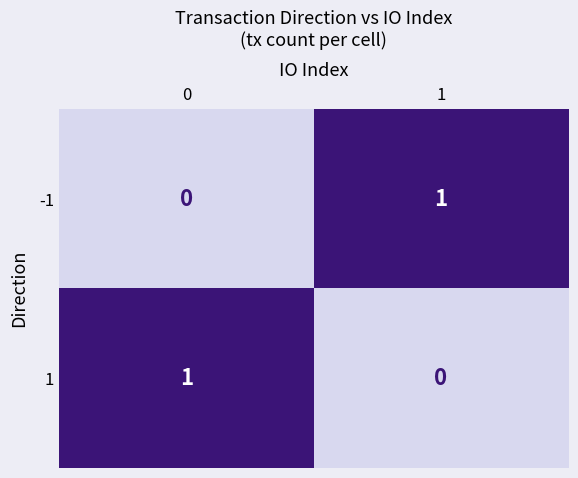

True or false: -1 has a value of 0 at 0.

True